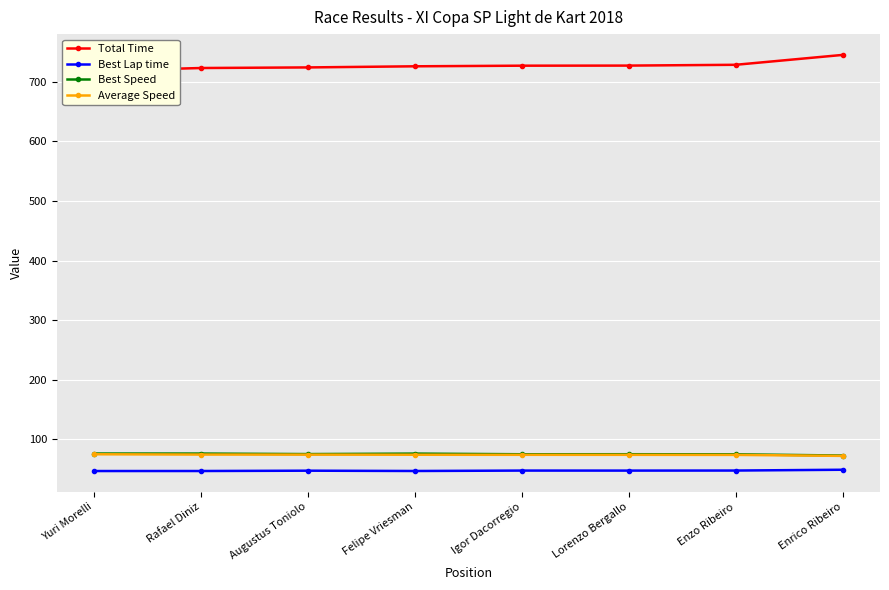

What is the value of the Total Time point at the 5th from the left?

726.8